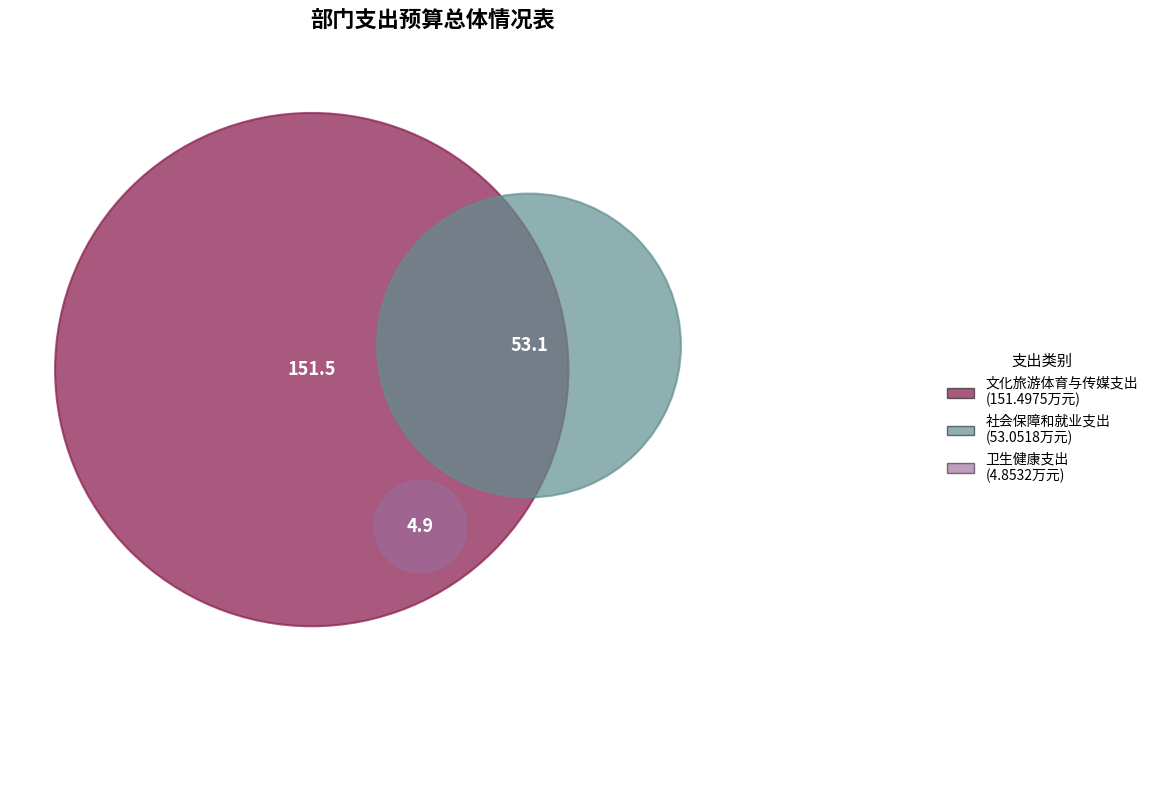

To the nearest percent, what is the average slice percentage?

33%